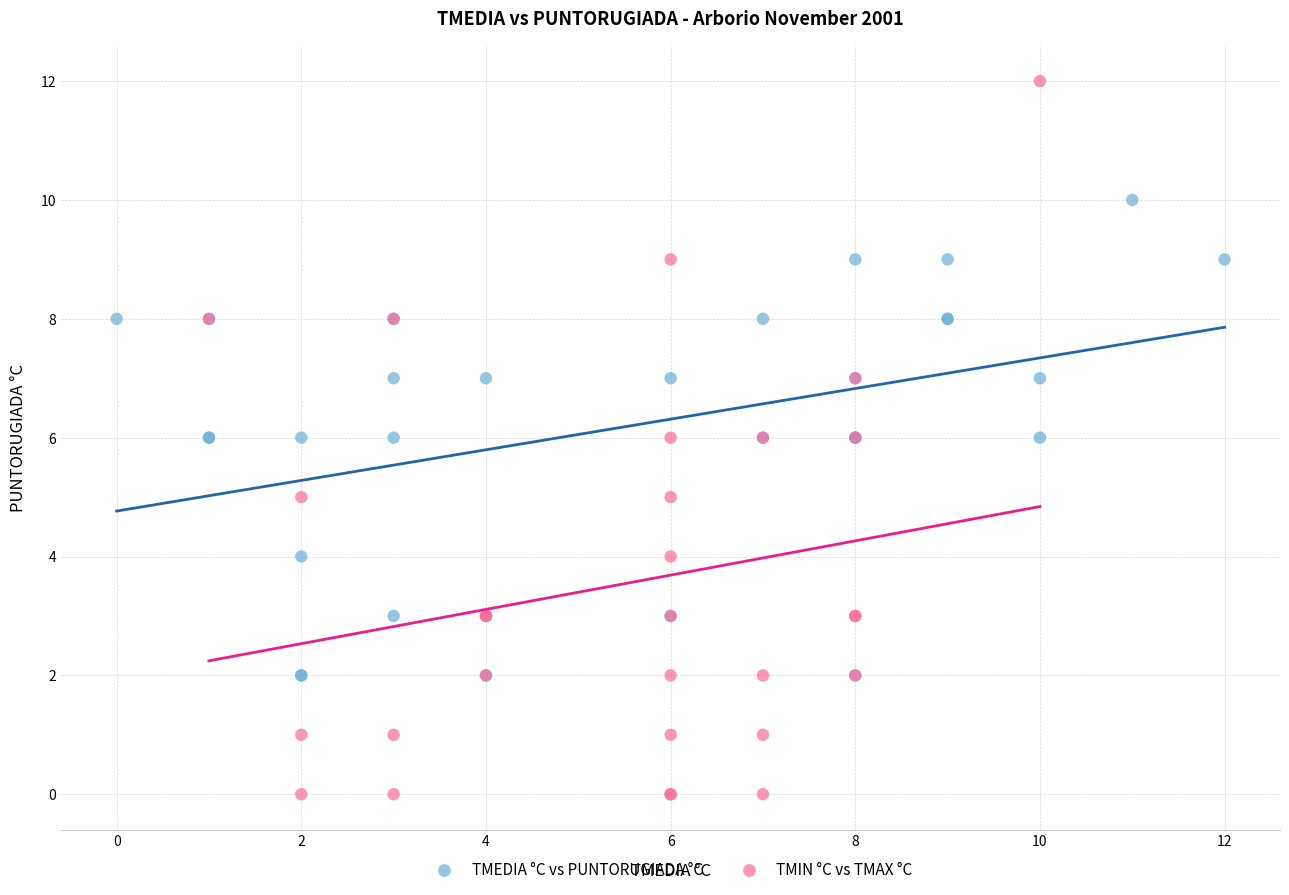

Which series has the largest Y range (max minus min)?

TMIN °C vs TMAX °C